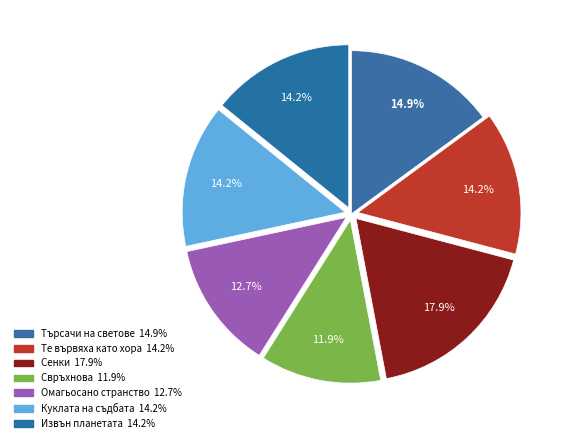

How many slices are in this pie chart?

7